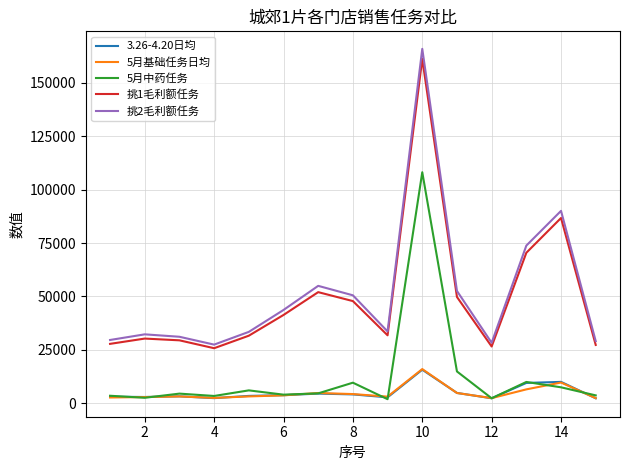

Which series has the widest spread of values?

挑2毛利额任务